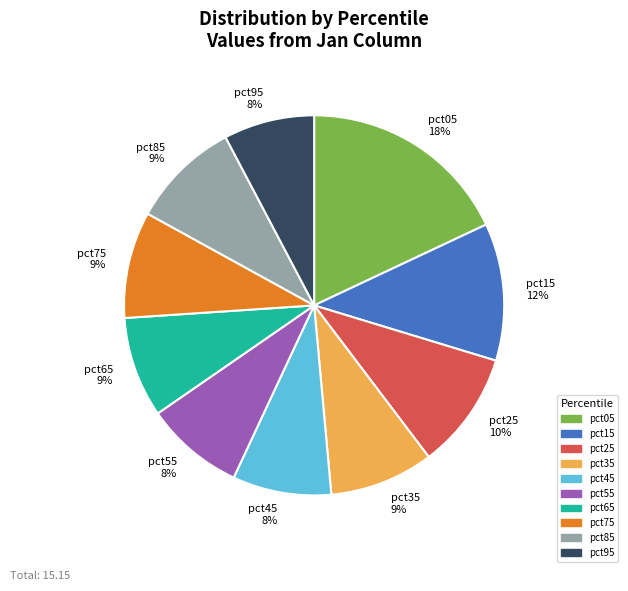

Between pct15 and pct85, which is larger?

pct15